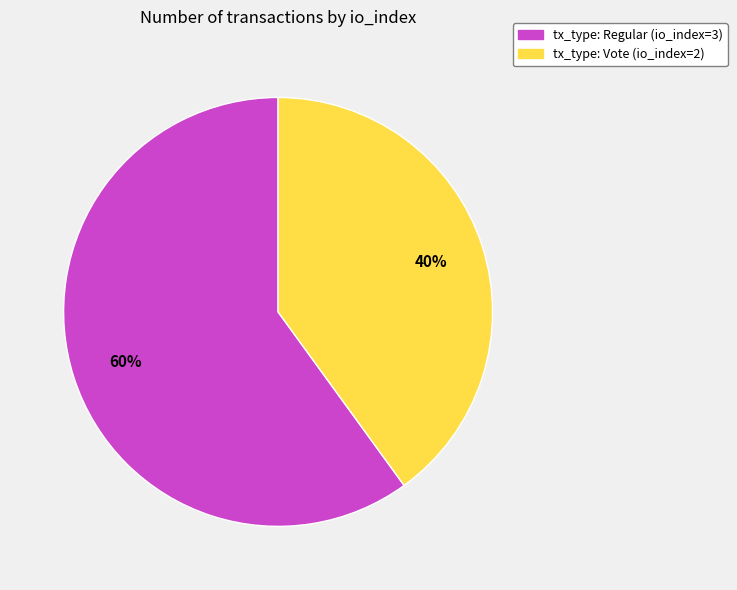

Count the number of slices in the pie.

2